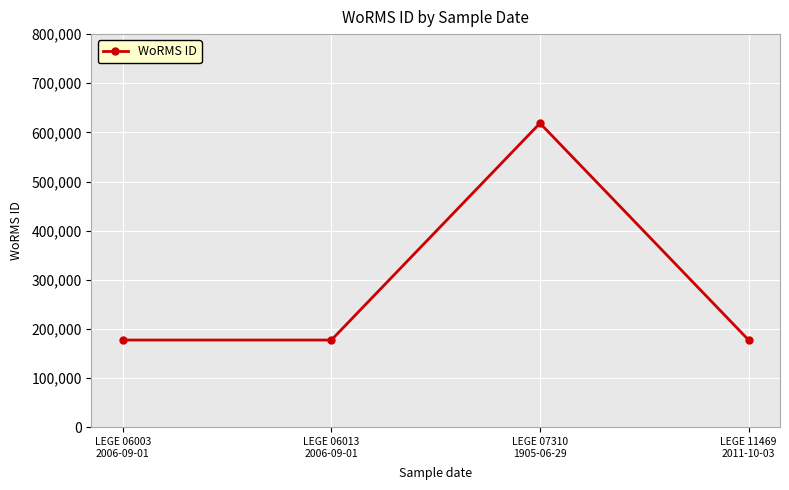

What is the value of the 1st point from the left?

177595